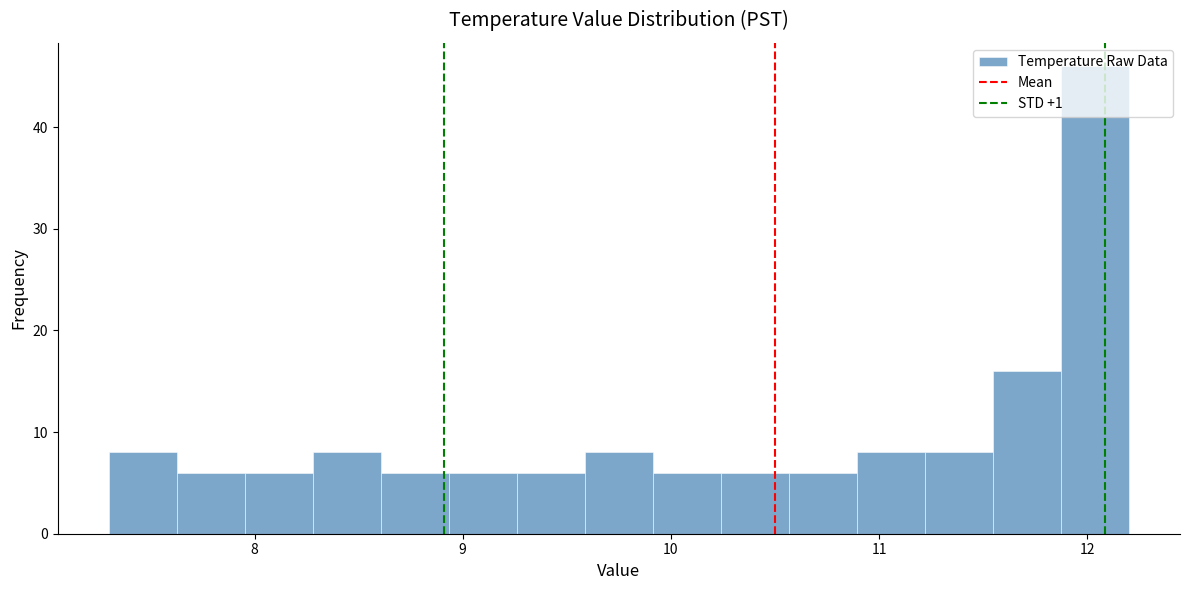

Read against the x-axis, roughly where is the centre of the tallest bar?

12.0